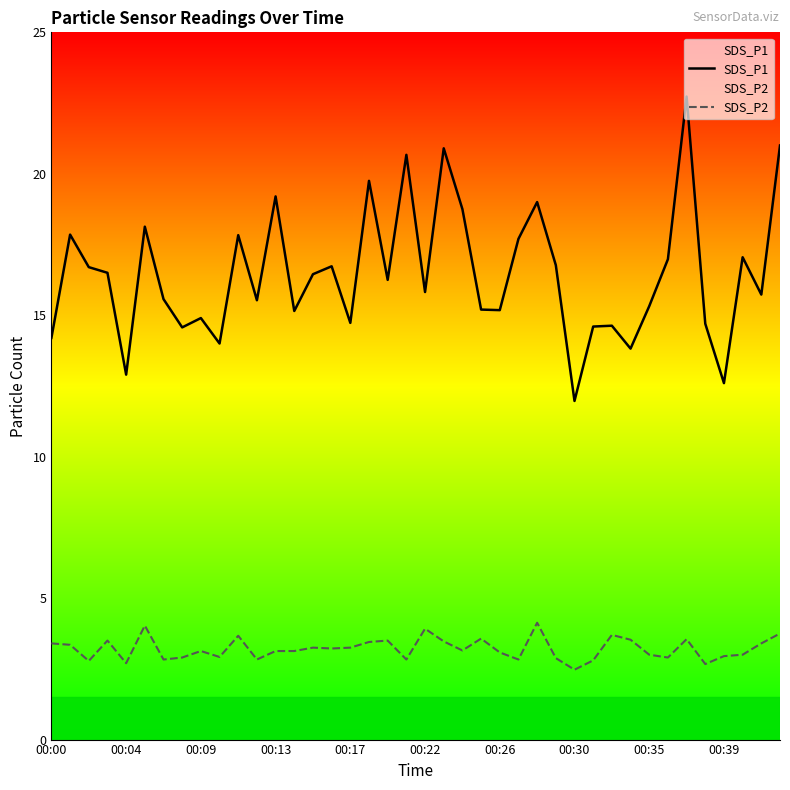

The SDS_P1 series shows 12.0 at 00:30. True or false?

True